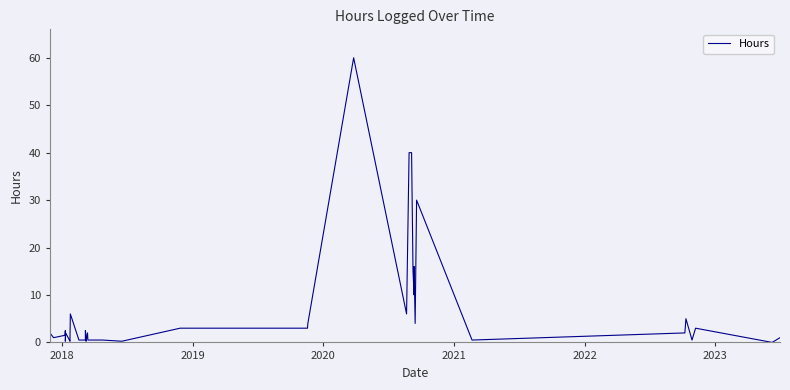

How many points are lower than both their immediate neighbors (excluding endpoints)?

10